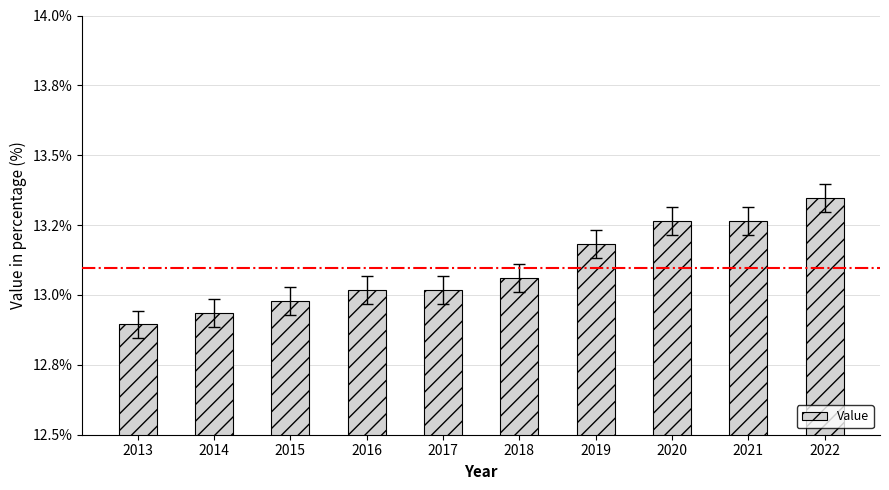

The value at 2014 is 18.6. True or false?

False